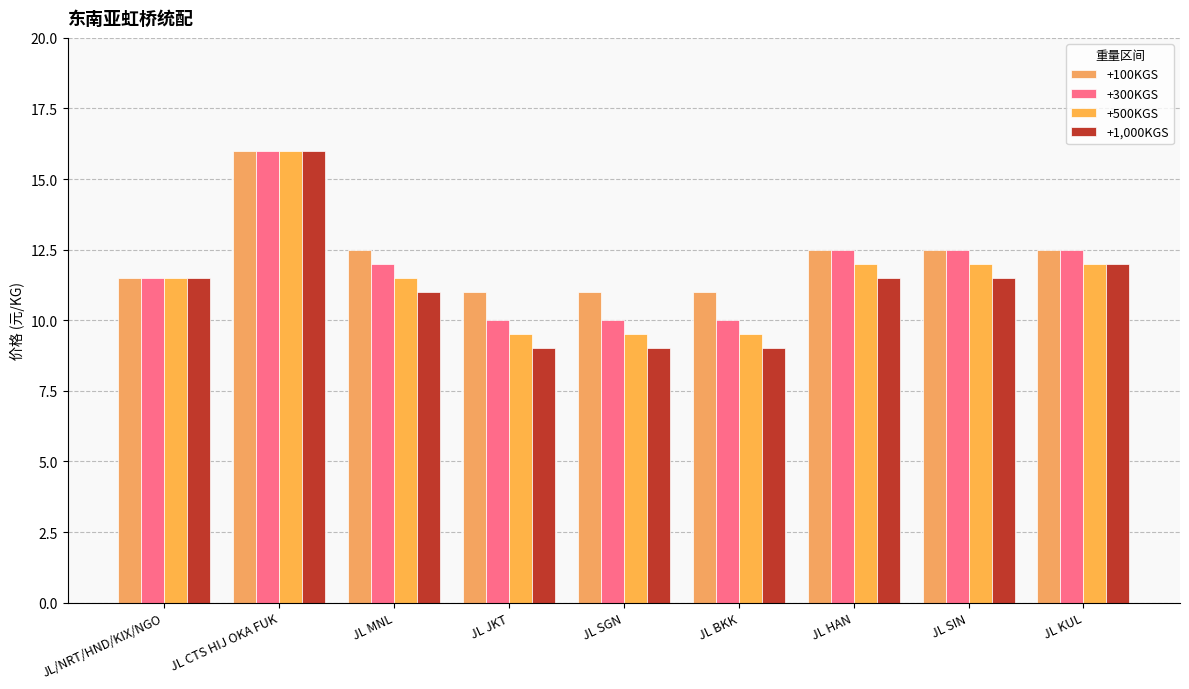

Reading left to right, extract all data points from this chart.

+100KGS: JL/NRT/HND/KIX/NGO=11.5	JL CTS HIJ OKA FUK=16.0	JL MNL=12.5	JL JKT=11.0	JL SGN=11.0	JL BKK=11.0	JL HAN=12.5	JL SIN=12.5	JL KUL=12.5
+300KGS: JL/NRT/HND/KIX/NGO=11.5	JL CTS HIJ OKA FUK=16.0	JL MNL=12.0	JL JKT=10.0	JL SGN=10.0	JL BKK=10.0	JL HAN=12.5	JL SIN=12.5	JL KUL=12.5
+500KGS: JL/NRT/HND/KIX/NGO=11.5	JL CTS HIJ OKA FUK=16.0	JL MNL=11.5	JL JKT=9.5	JL SGN=9.5	JL BKK=9.5	JL HAN=12.0	JL SIN=12.0	JL KUL=12.0
+1,000KGS: JL/NRT/HND/KIX/NGO=11.5	JL CTS HIJ OKA FUK=16.0	JL MNL=11.0	JL JKT=9.0	JL SGN=9.0	JL BKK=9.0	JL HAN=11.5	JL SIN=11.5	JL KUL=12.0